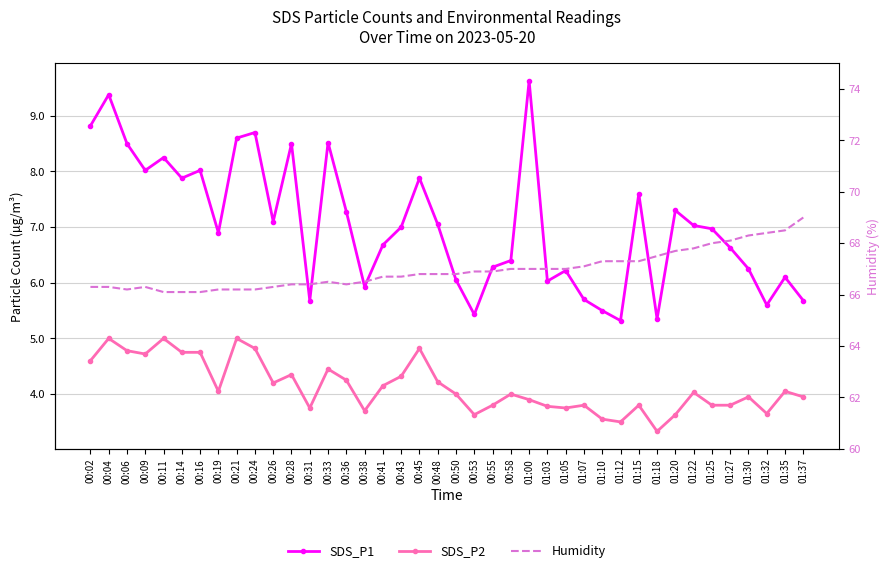

Reading left to right, list all the values displayed in this chart.

SDS_P1: 8.8	9.4	8.5	8.0	8.2	7.9	8.0	6.9	8.6	8.7	7.1	8.5	5.7	8.5	7.3	5.9	6.7	7.0	7.9	7.0	6.0	5.4	6.3	6.4	9.6	6.0	6.2	5.7	5.5	5.3	7.6	5.3	7.3	7.0	7.0	6.6	6.2	5.6	6.1	5.7
SDS_P2: 4.6	5.0	4.8	4.7	5.0	4.8	4.8	4.0	5.0	4.8	4.2	4.3	3.8	4.5	4.2	3.7	4.2	4.3	4.8	4.2	4.0	3.6	3.8	4.0	3.9	3.8	3.8	3.8	3.5	3.5	3.8	3.3	3.6	4.0	3.8	3.8	4.0	3.6	4.0	4.0
Humidity: 66.3	66.3	66.2	66.3	66.1	66.1	66.1	66.2	66.2	66.2	66.3	66.4	66.4	66.5	66.4	66.5	66.7	66.7	66.8	66.8	66.8	66.9	66.9	67.0	67.0	67.0	67.0	67.1	67.3	67.3	67.3	67.5	67.7	67.8	68.0	68.1	68.3	68.4	68.5	69.0